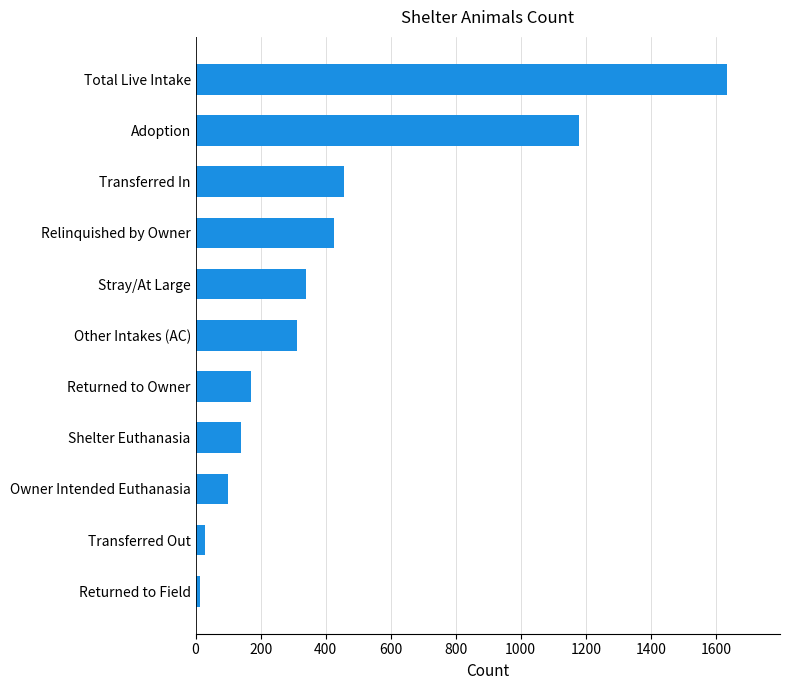

Between Returned to Field and Transferred In, which is larger?

Transferred In